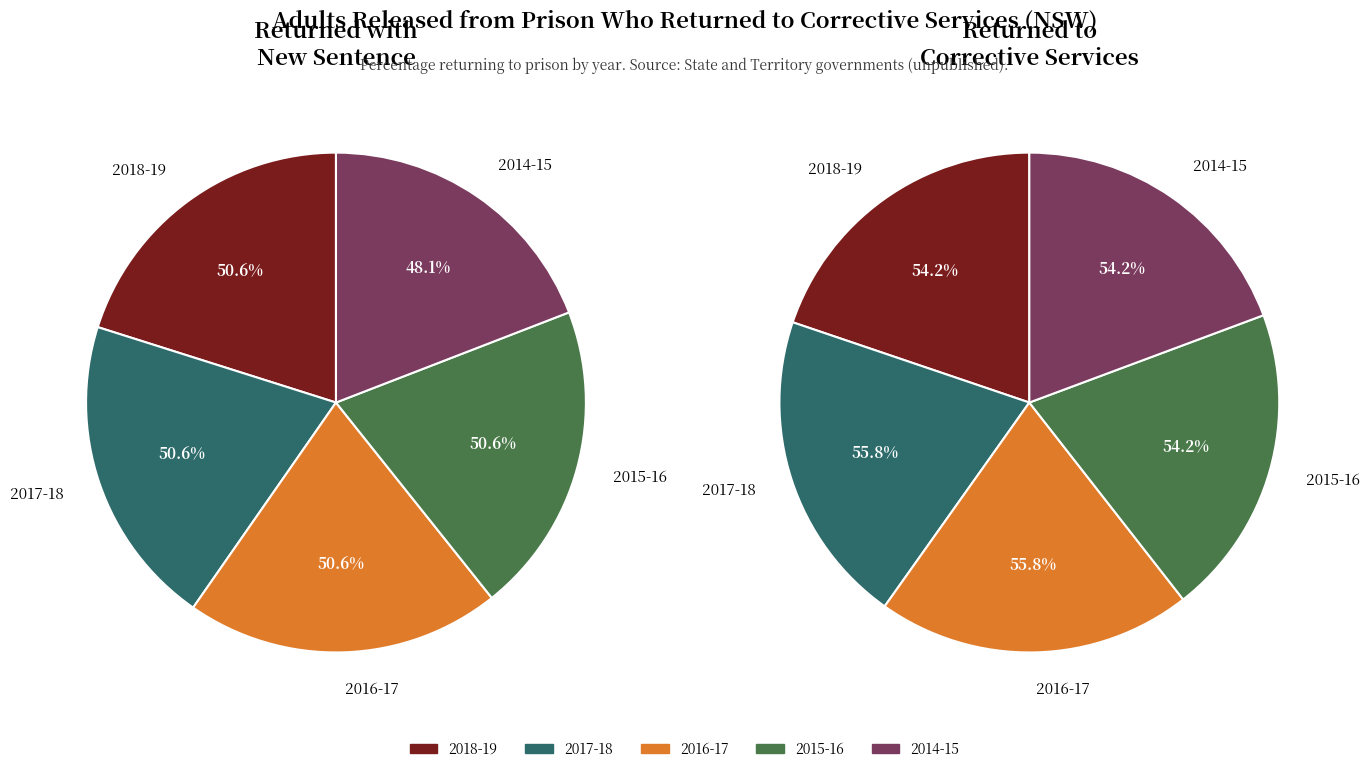

To the nearest percent, what is the average slice percentage?

20%